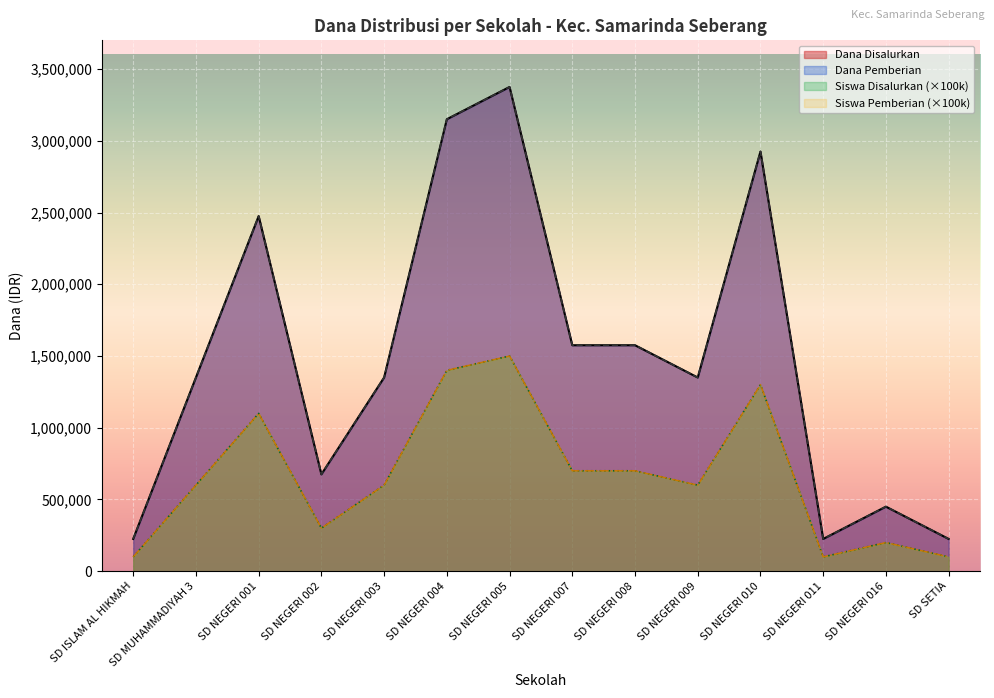

At SD NEGERI 003, list the series in order from smallest to largest.

Siswa Disalurkan, Siswa Pemberian, Dana Disalurkan, Dana Pemberian